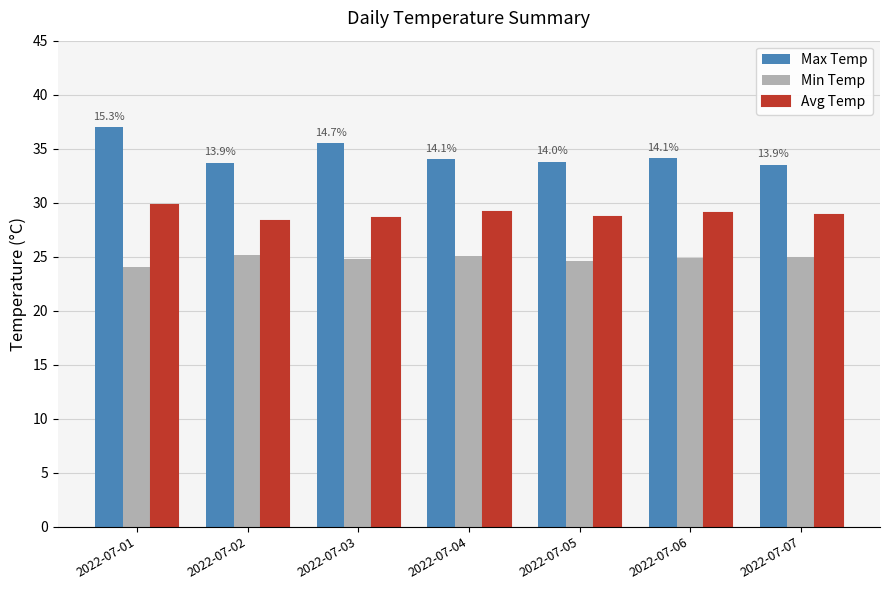

Which series has the widest spread of values?

Max Temp